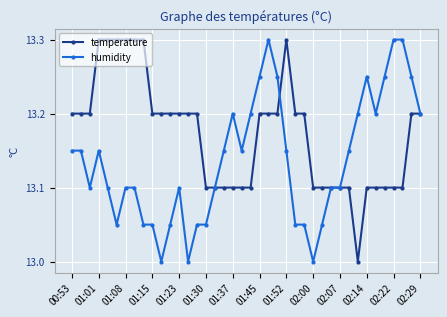

Count the number of data series in this chart.

2